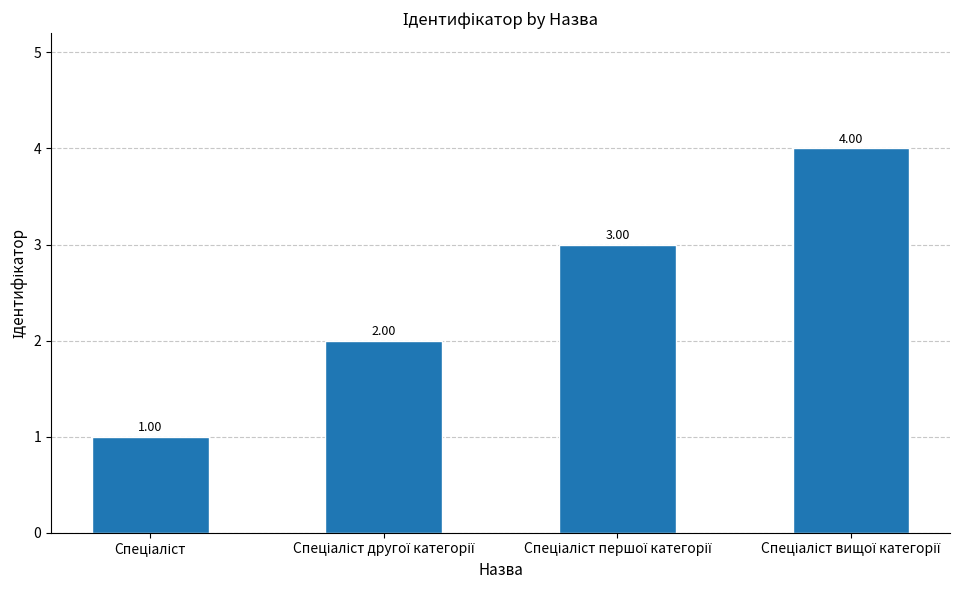

How many bars are there in total?

4